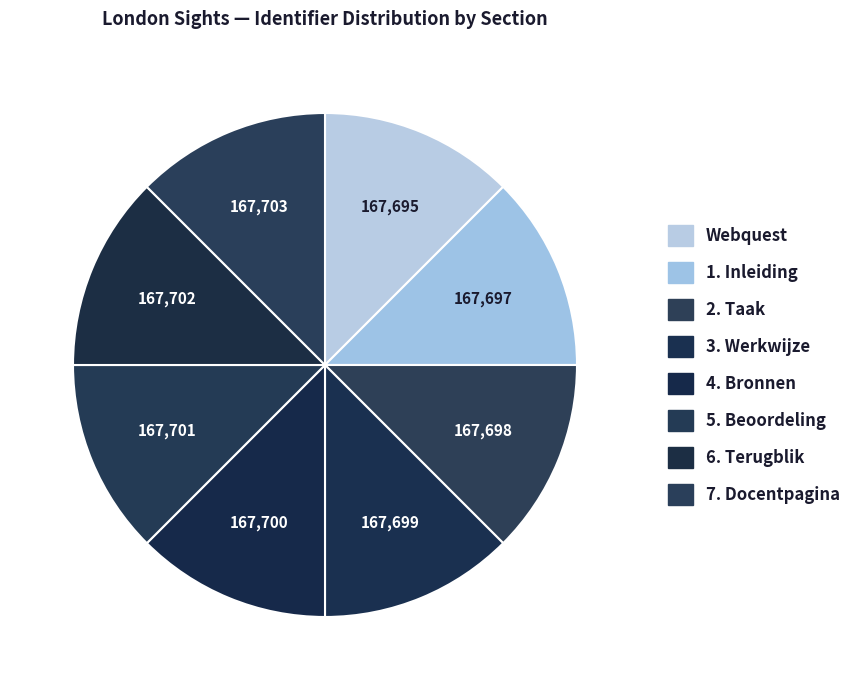

Is the sum of 6. Terugblik and 2. Taak greater than half?

No